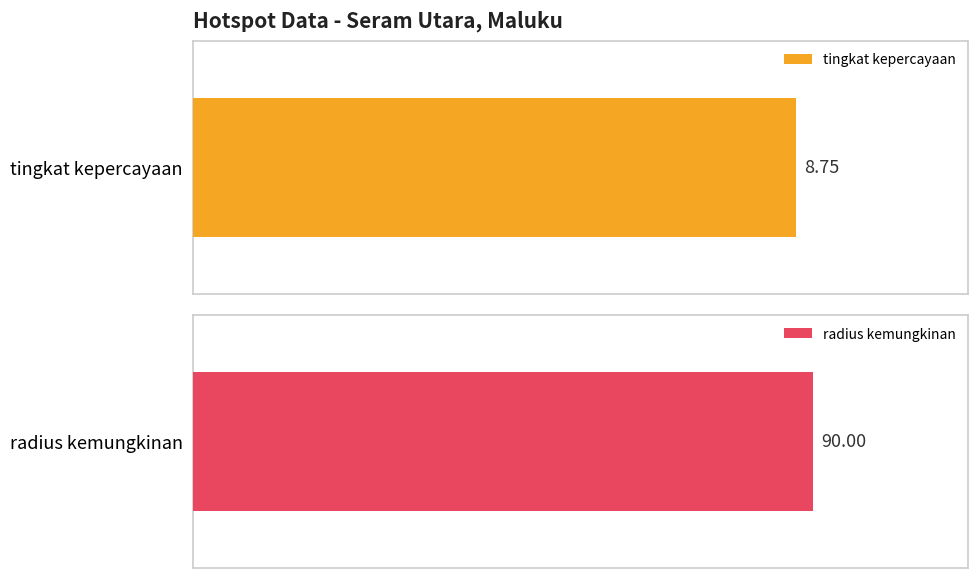

Rank the series by their maximum value, from lowest to highest.

tingkat kepercayaan, radius kemungkinan